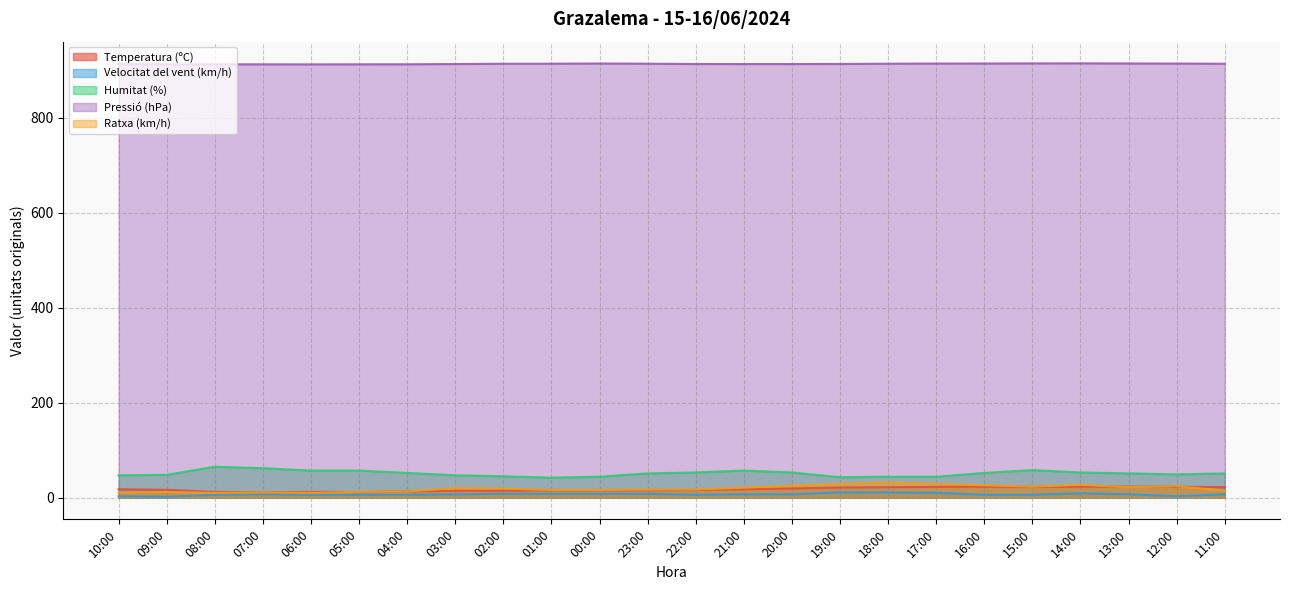

How many values in the Humitat (%) series are below 51?

10